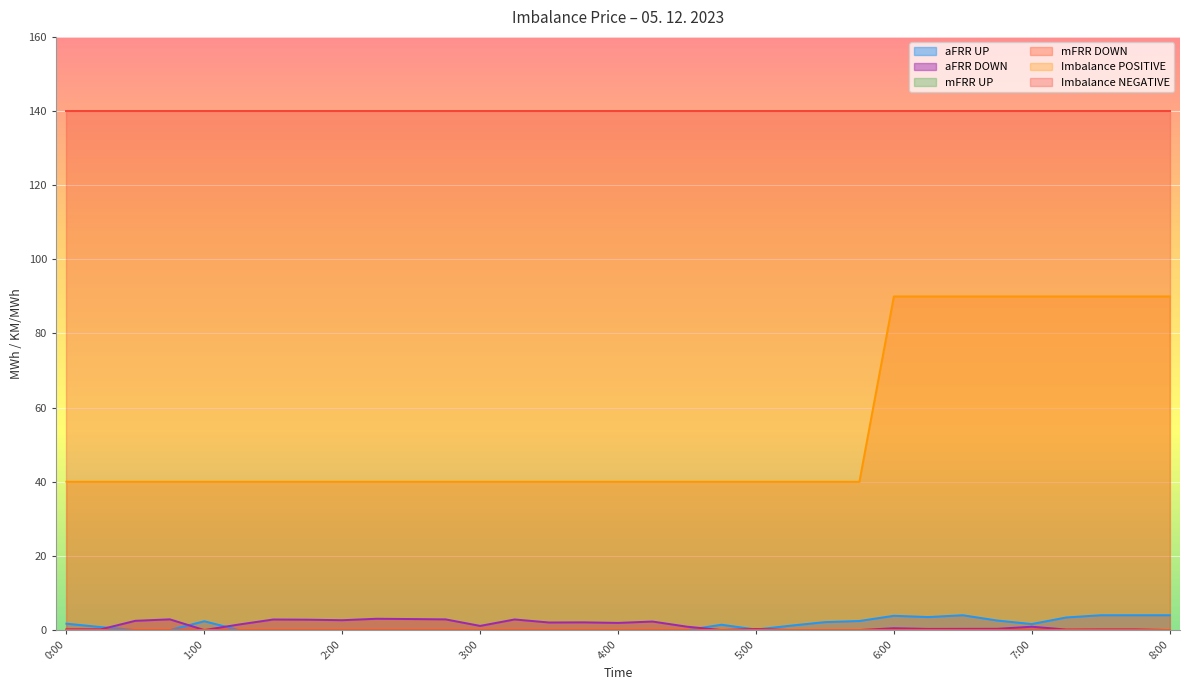

Reading left to right, list all the values displayed in this chart.

aFRR UP: 1.7	0.8	0.0	0.0	2.4	0.0	0.0	0.0	0.0	0.0	0.0	0.0	0.0	0.0	0.0	0.0	0.0	0.0	0.0	1.4	0.1	1.2	2.1	2.4	3.9	3.5	4.0	2.6	1.6	3.4	4.0	4.0	4.0
aFRR DOWN: 0.2	0.2	2.5	2.9	0.0	1.5	2.9	2.8	2.7	3.0	3.0	2.9	1.1	2.9	2.0	2.1	1.9	2.3	0.9	0.0	0.3	0.0	0.0	0.0	0.5	0.3	0.3	0.3	0.9	0.1	0.2	0.2	0.0
Imbalance POSITIVE: 40.0	40.0	40.0	40.0	40.0	40.0	40.0	40.0	40.0	40.0	40.0	40.0	40.0	40.0	40.0	40.0	40.0	40.0	40.0	40.0	40.0	40.0	40.0	40.0	90.0	90.0	90.0	90.0	90.0	90.0	90.0	90.0	90.0